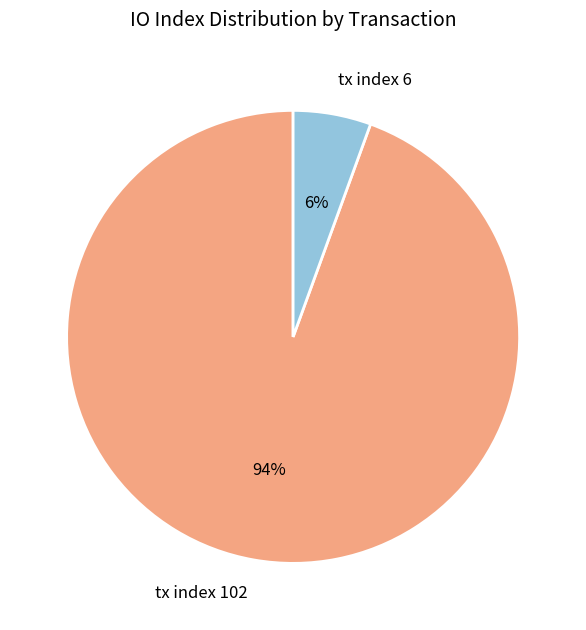

What is the largest slice in the pie chart?

tx index 102